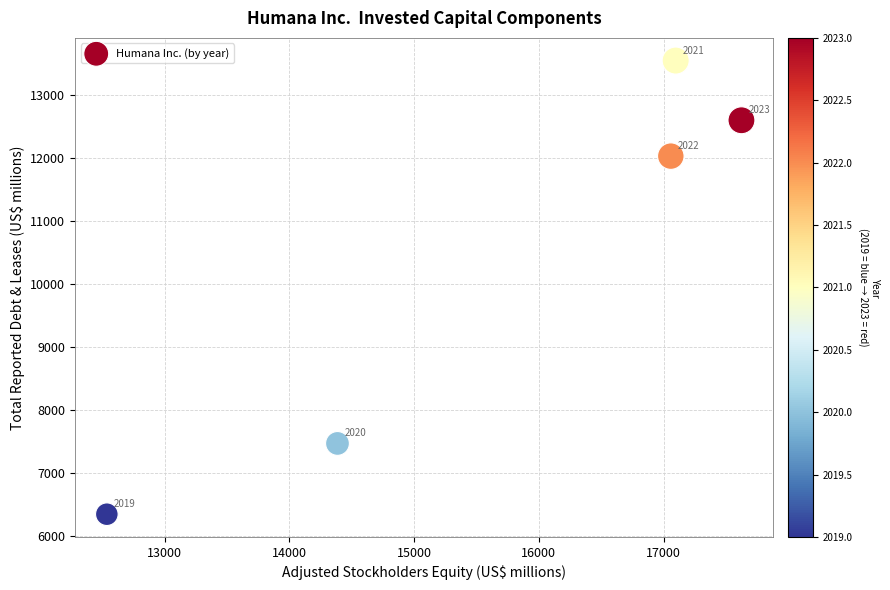

What Y value in the scatter plot is closest to 9945?

12032